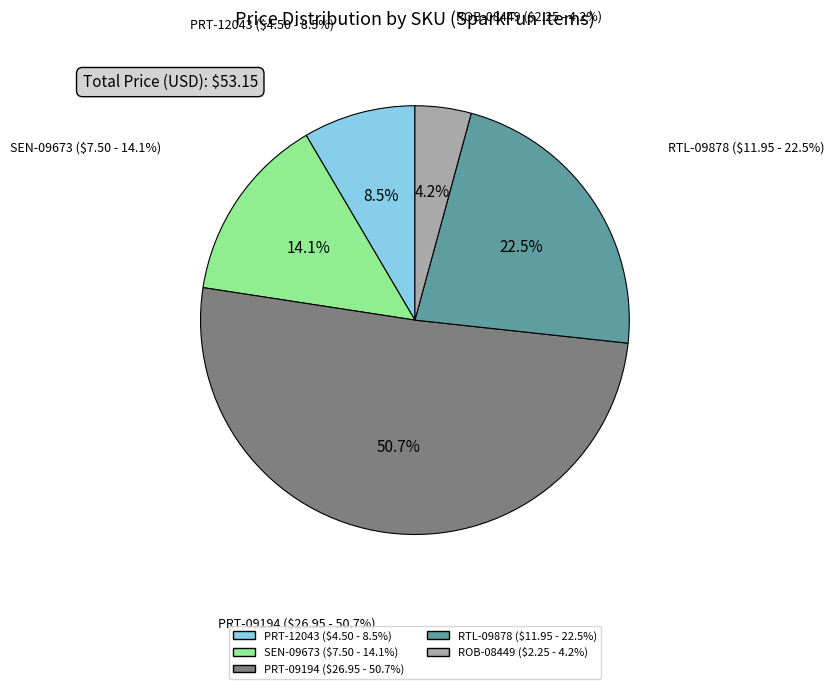

How many segments does this pie chart have?

5